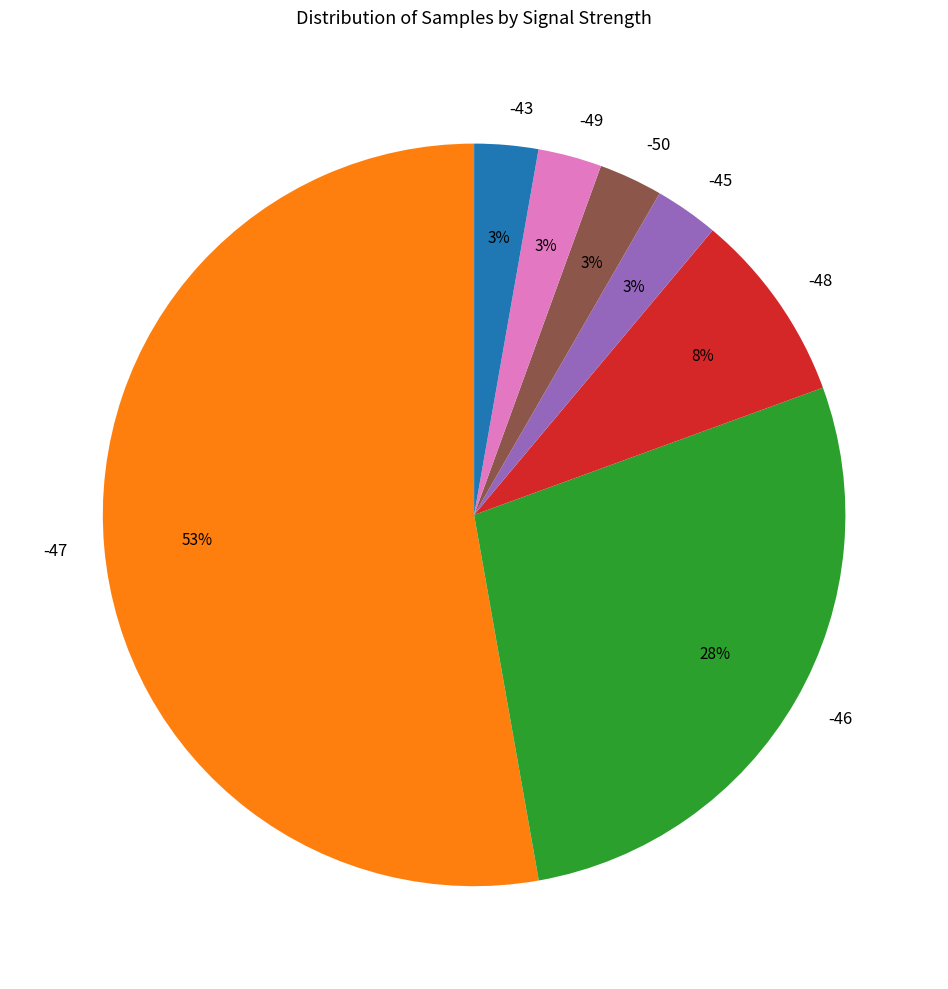

To the nearest percent, what is the average slice percentage?

14%